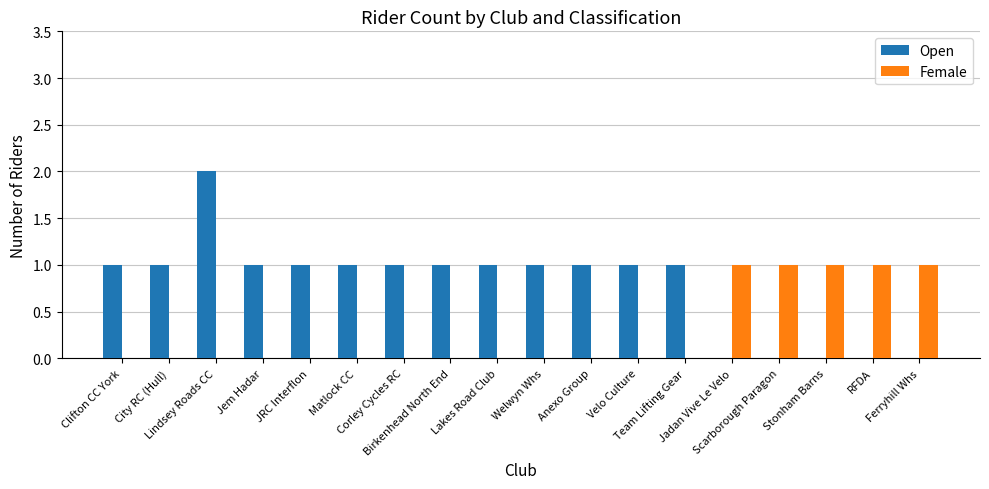

Which series has the largest total across all categories?

Open